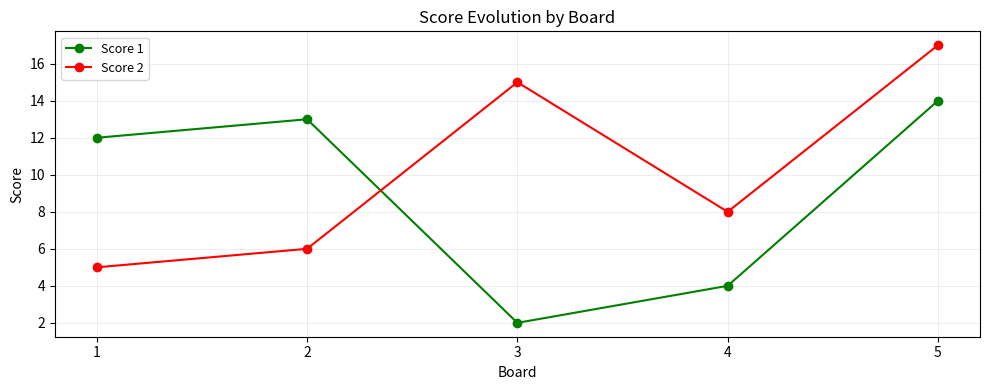

What is the lowest value of the Score 2 series?

5